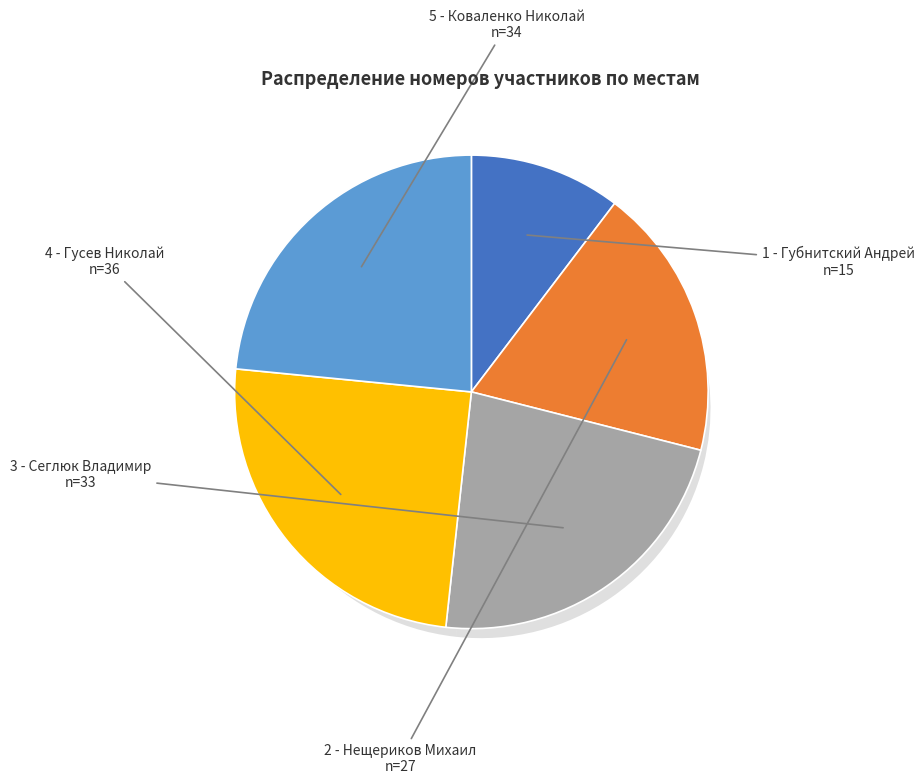

What percentage is the 2 - Нещериков Михаил slice, to the nearest percent?

19%